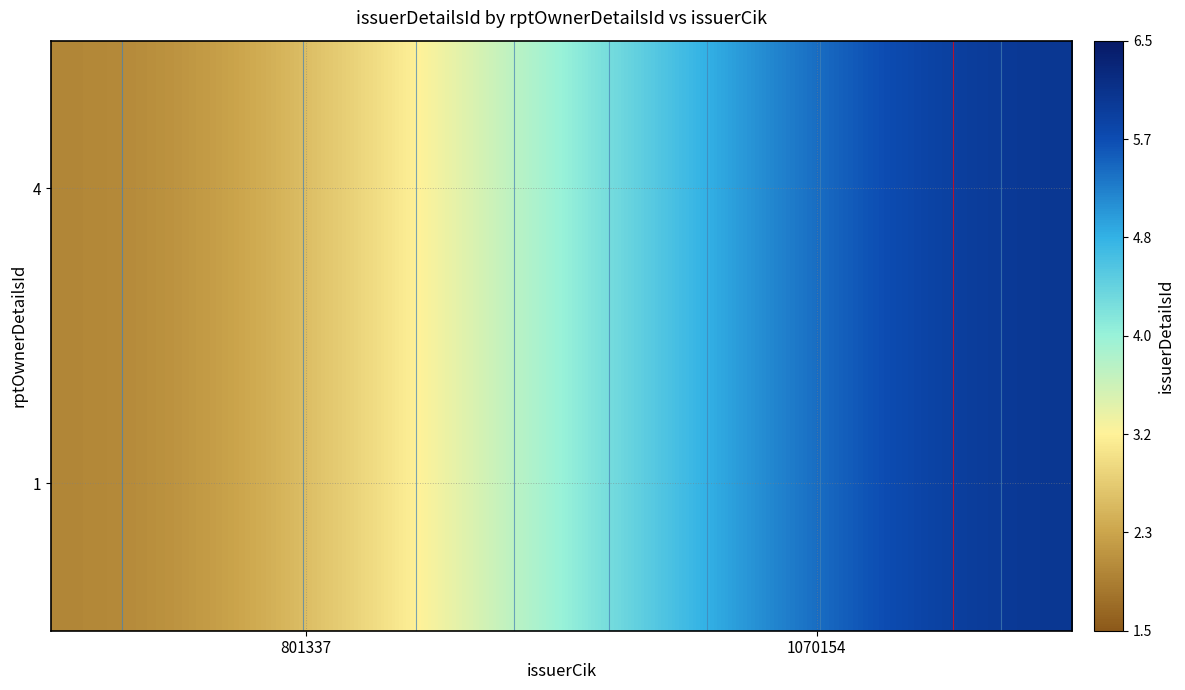

Between 801337 and 1070154, which series saw the biggest shift?

4